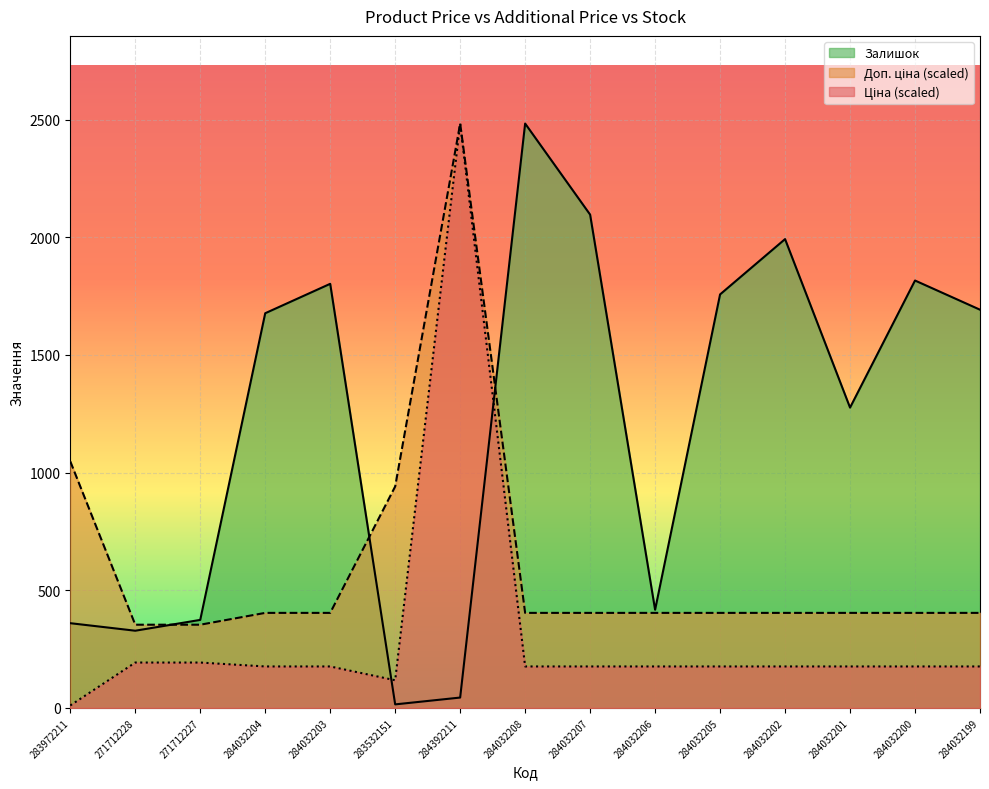

Which series changed the most between 284032203 and 284032201?

Залишок